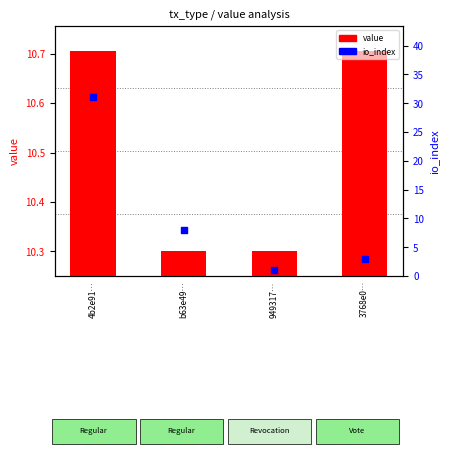

At how many categories does at least one series exceed 8?

4